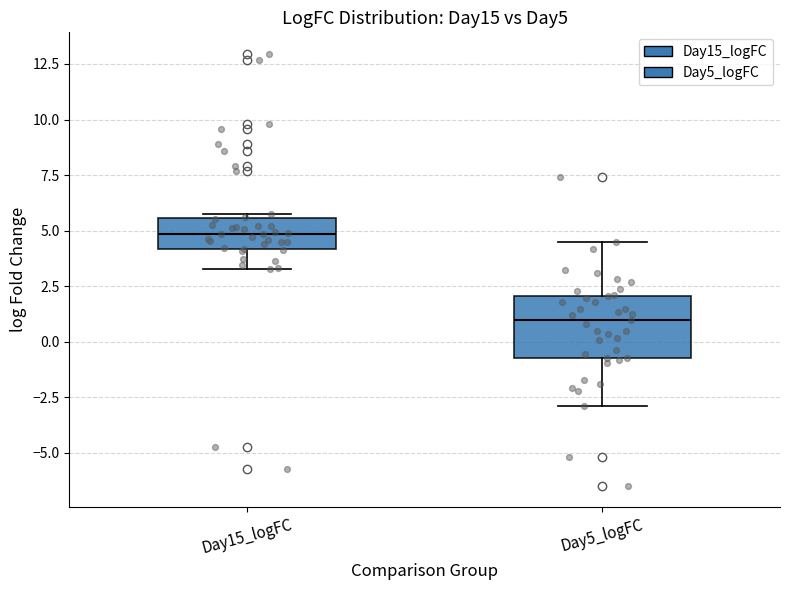

Reading left to right, read every box against the y-axis: the position of its median line, the range the box covers, and the ends of its whiskers. The values are not printed on the chart, so give them approximately, as read against the axis.

Day15_logFC: median 5.0, box 4.0 to 5.5, whiskers 3.5 to 5.5 (just above the box's upper edge)
Day5_logFC: median 1.0, box -0.5 to 2.0, whiskers -3.0 to 4.5